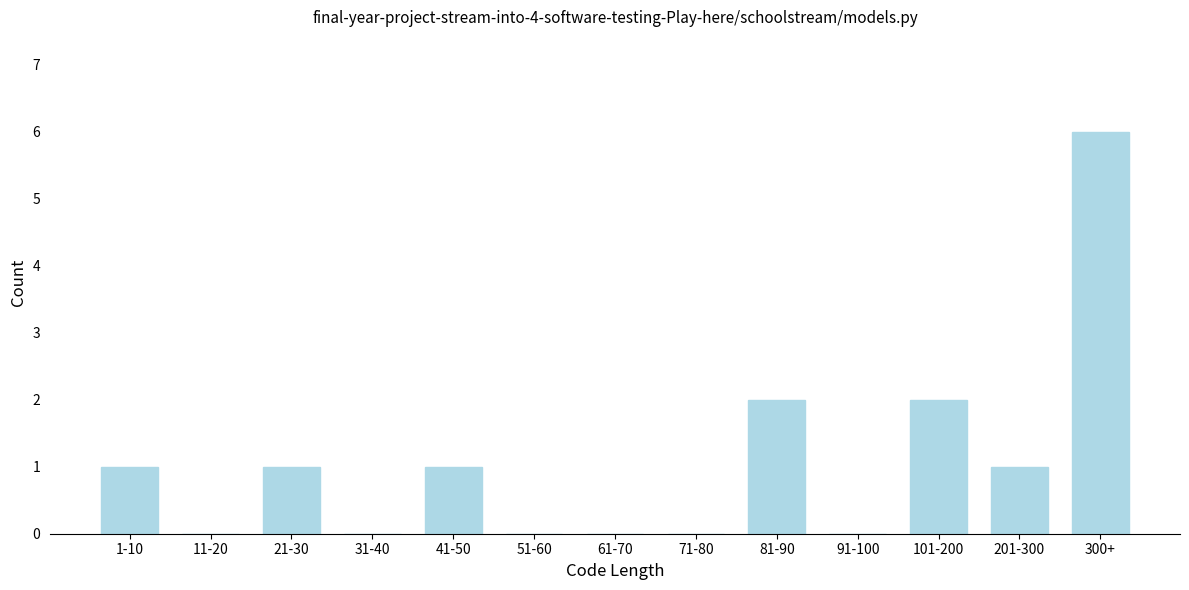

Reading left to right, what are all the values shown in this chart?

1-10=1	11-20=0	21-30=1	31-40=0	41-50=1	51-60=0	61-70=0	71-80=0	81-90=2	91-100=0	101-200=2	201-300=1	300+=6